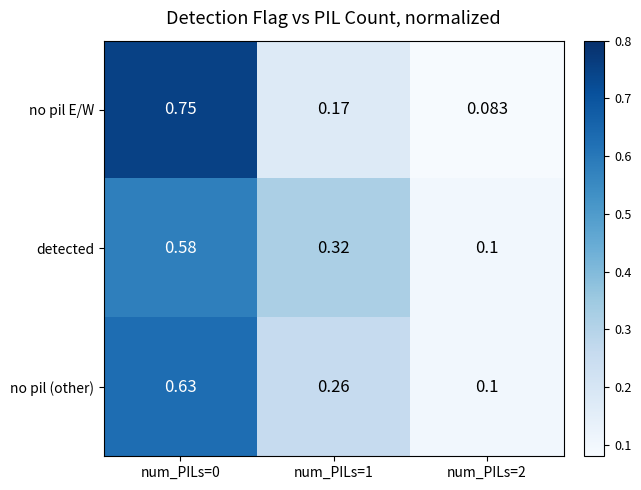

List the series in order of their peak value, lowest first.

detected, no pil (other), no pil E/W